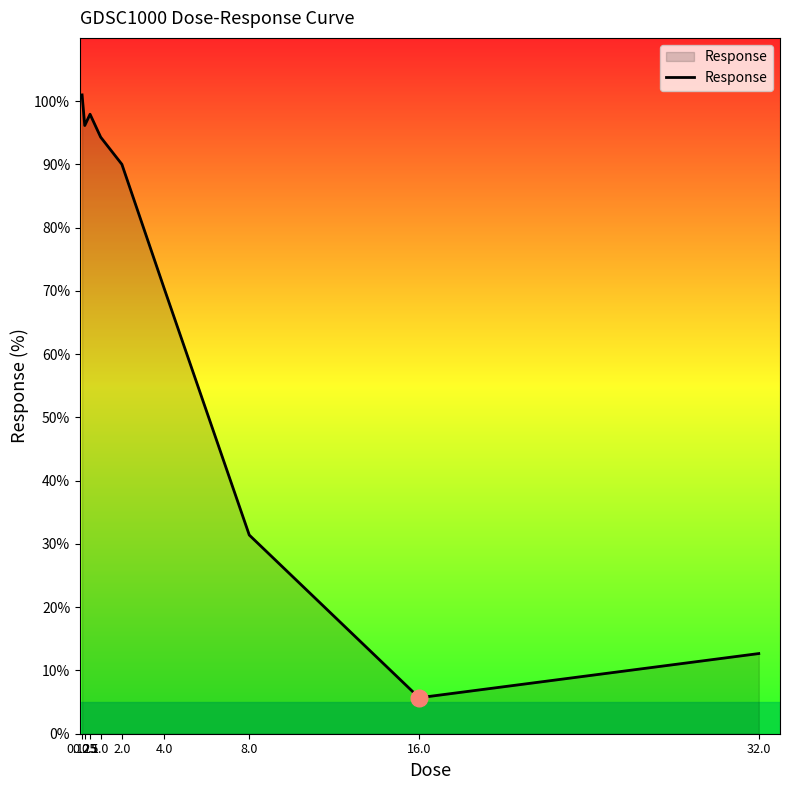

How many series are shown in this chart?

1